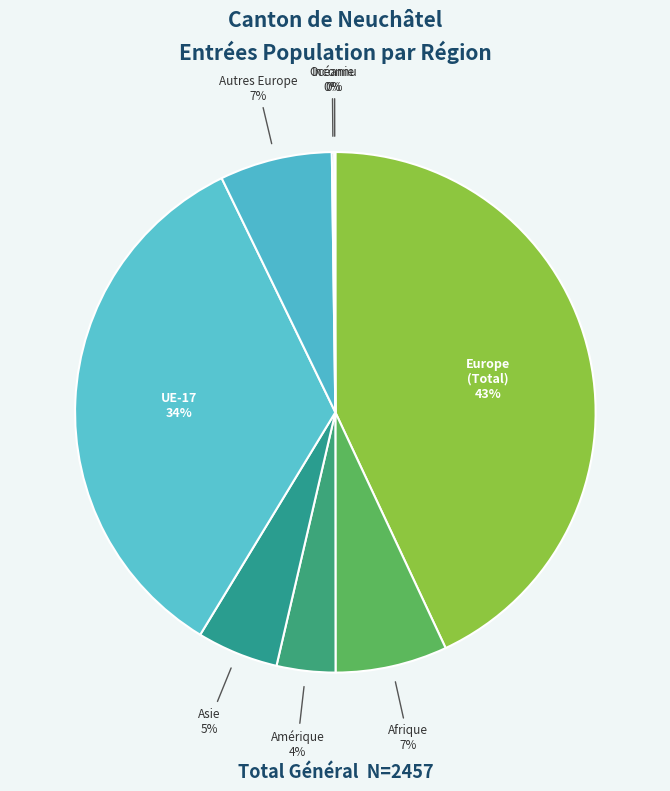

Do Amérique and Afrique together represent more than half of the pie?

No